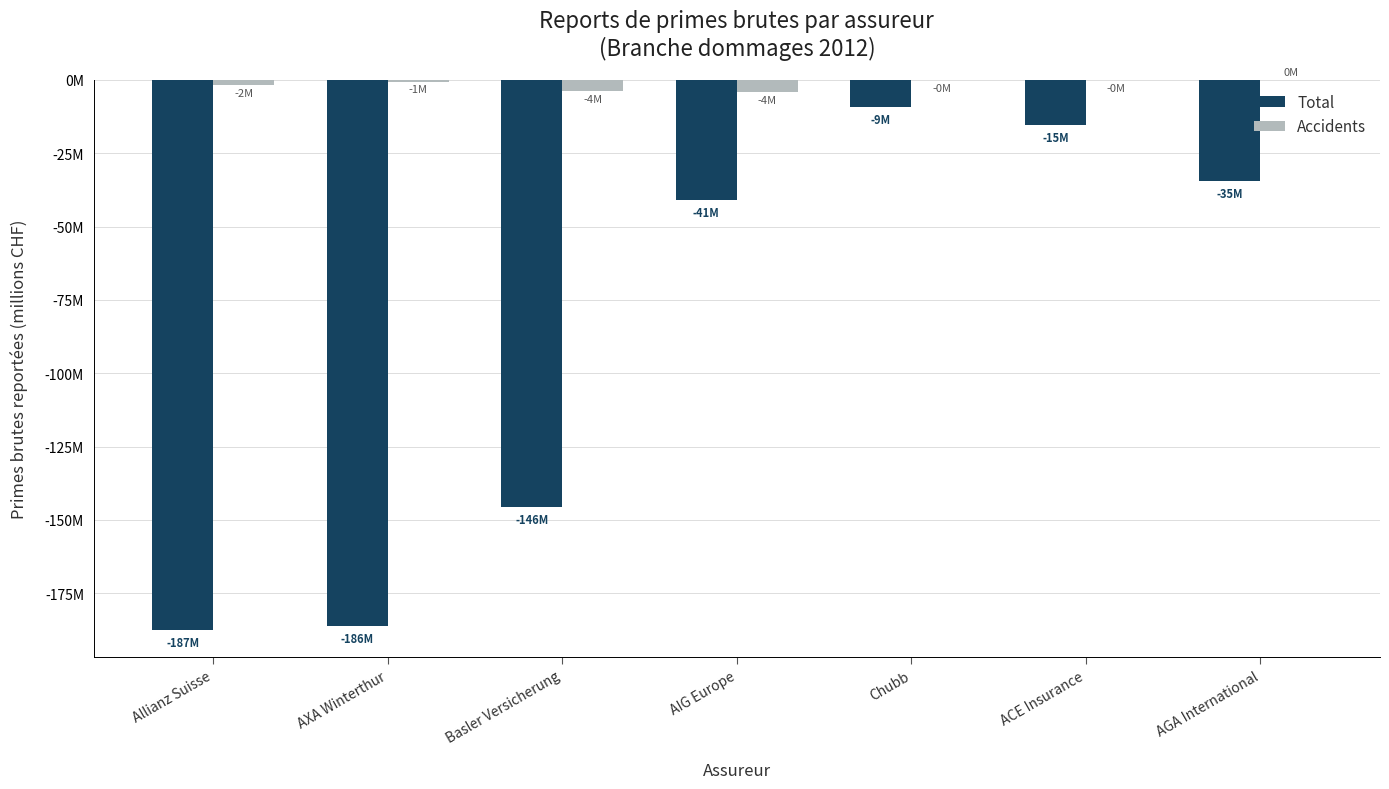

Is the value of Total at Basler Versicherung greater than the value of Accidents at AGA International?

No